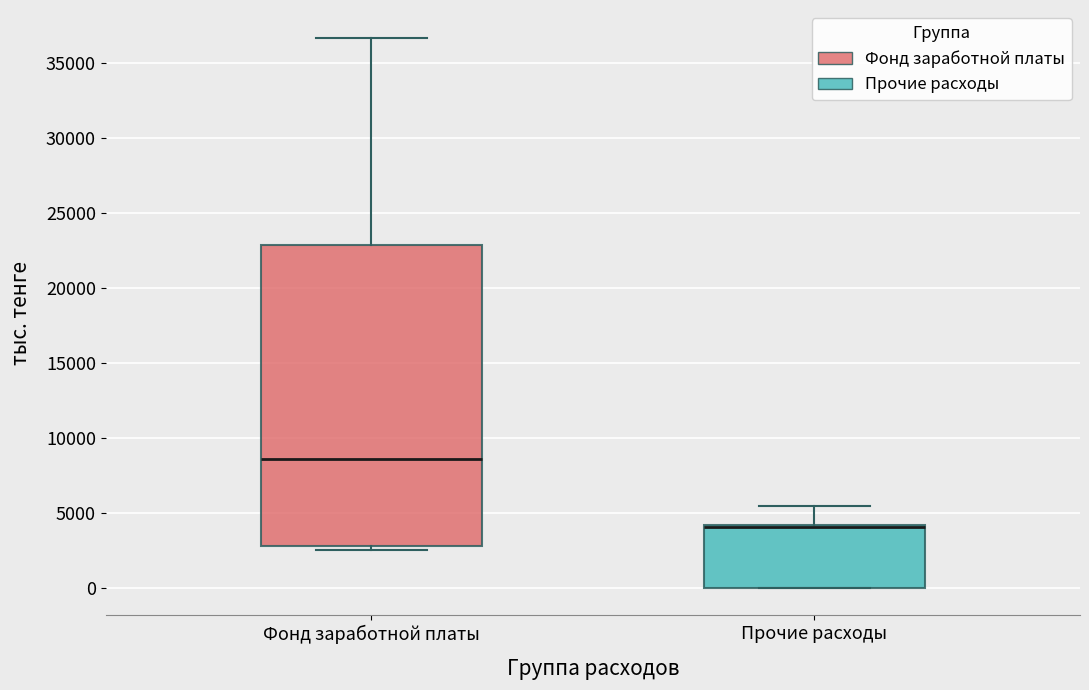

Which box's median line is the highest?

Фонд заработной платы